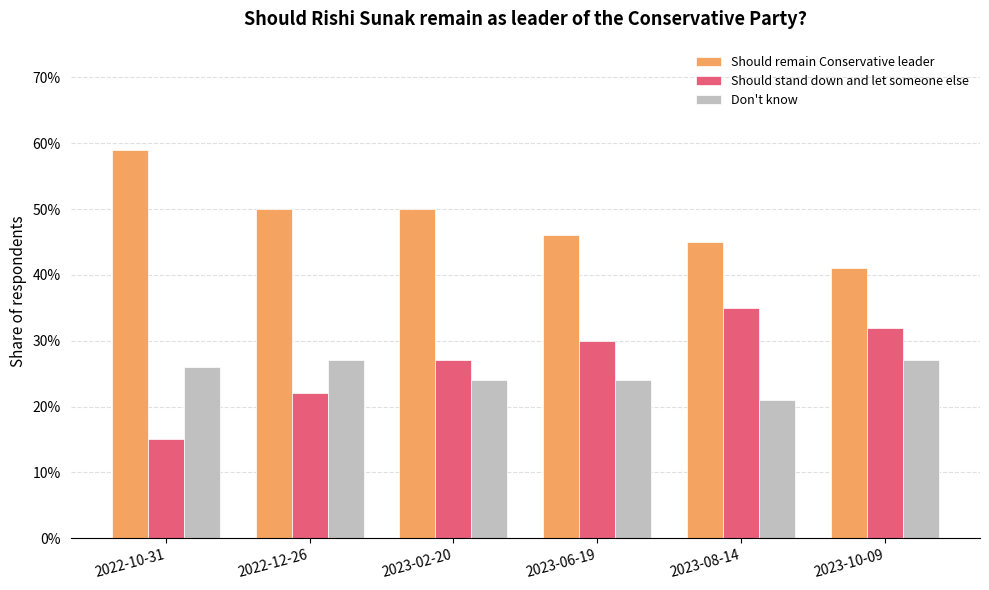

Does the chart contain any negative values?

No